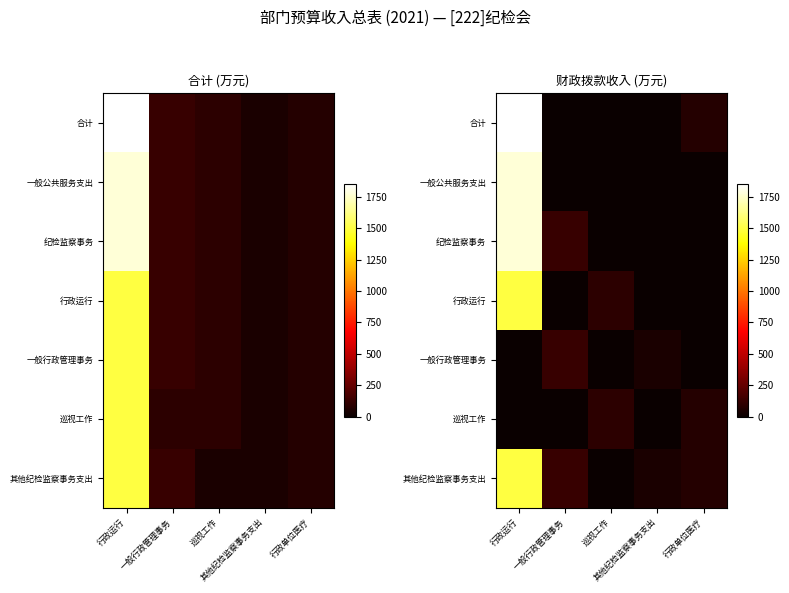

Which series has the largest total across all categories?

合计